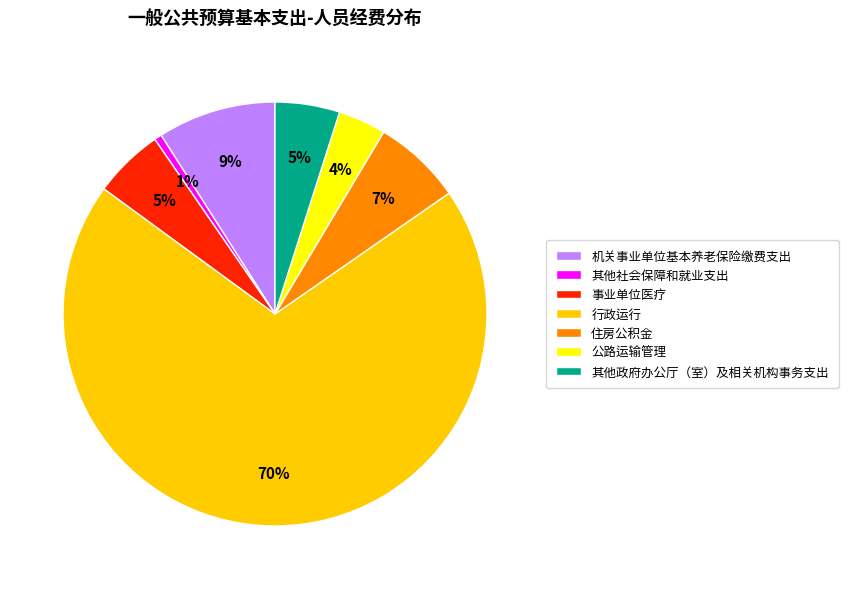

How many slices are in this pie chart?

7